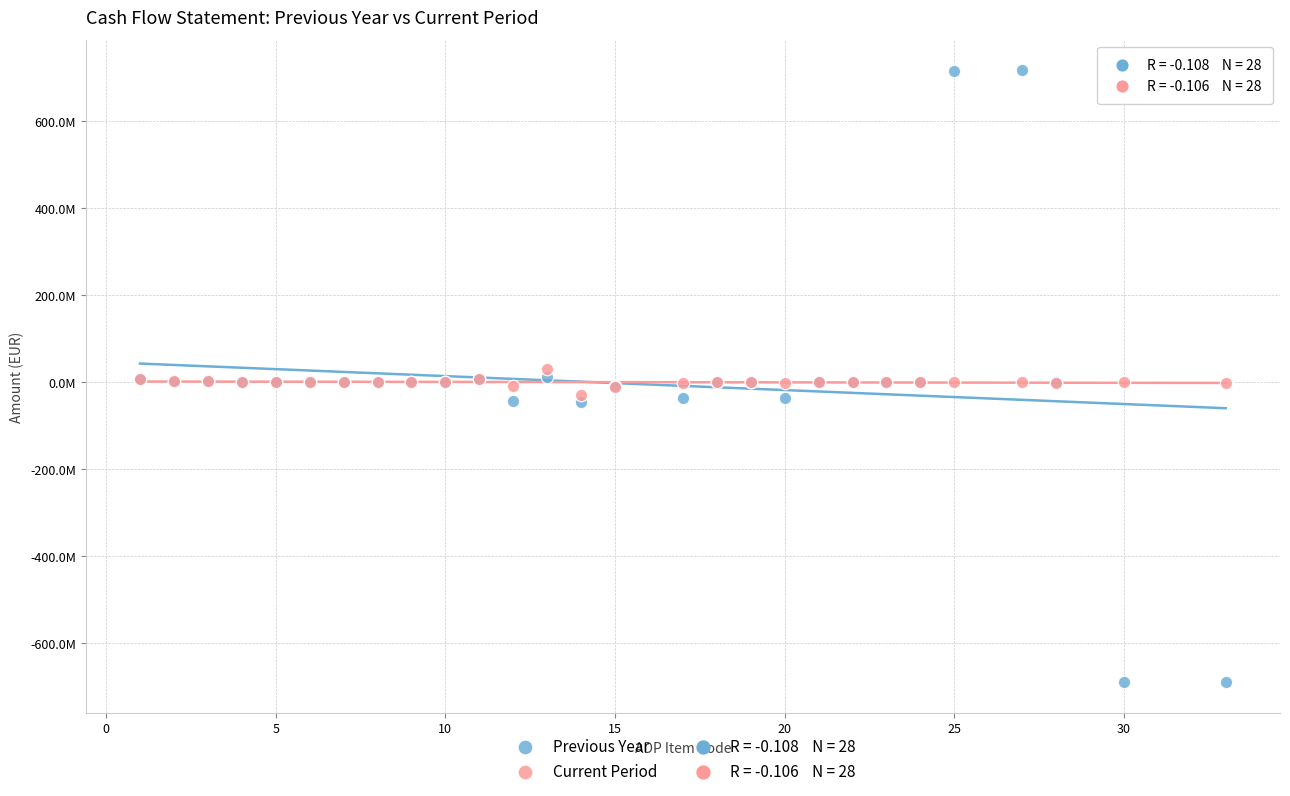

Which series contains the highest Y value?

Previous Year